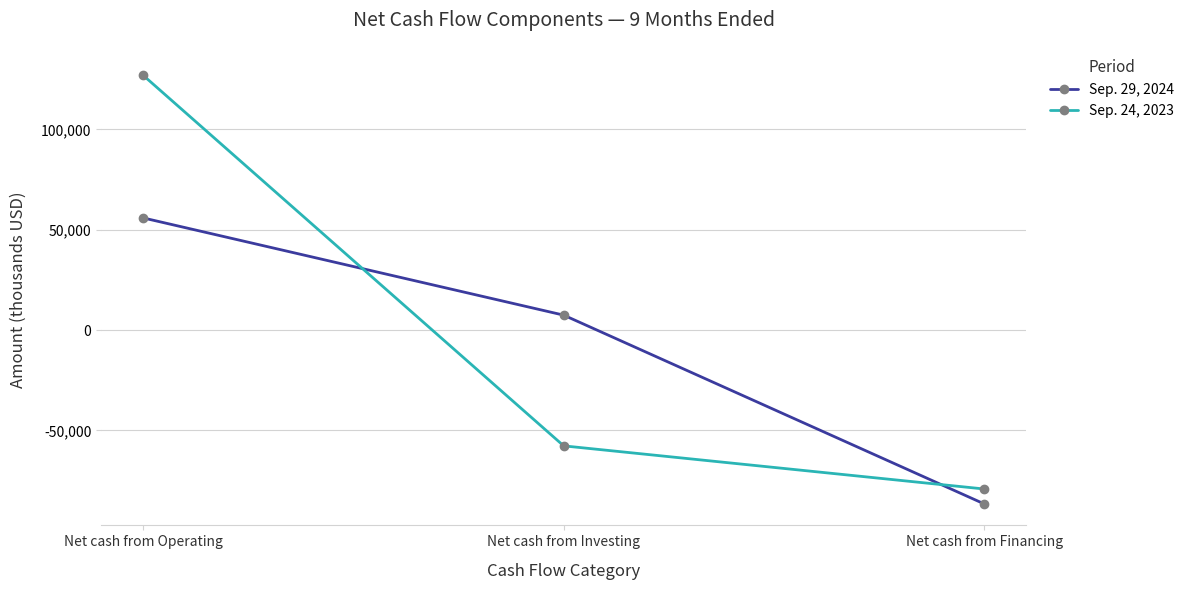

Count the Sep. 24, 2023 values in the range -79139 to 126936.

3